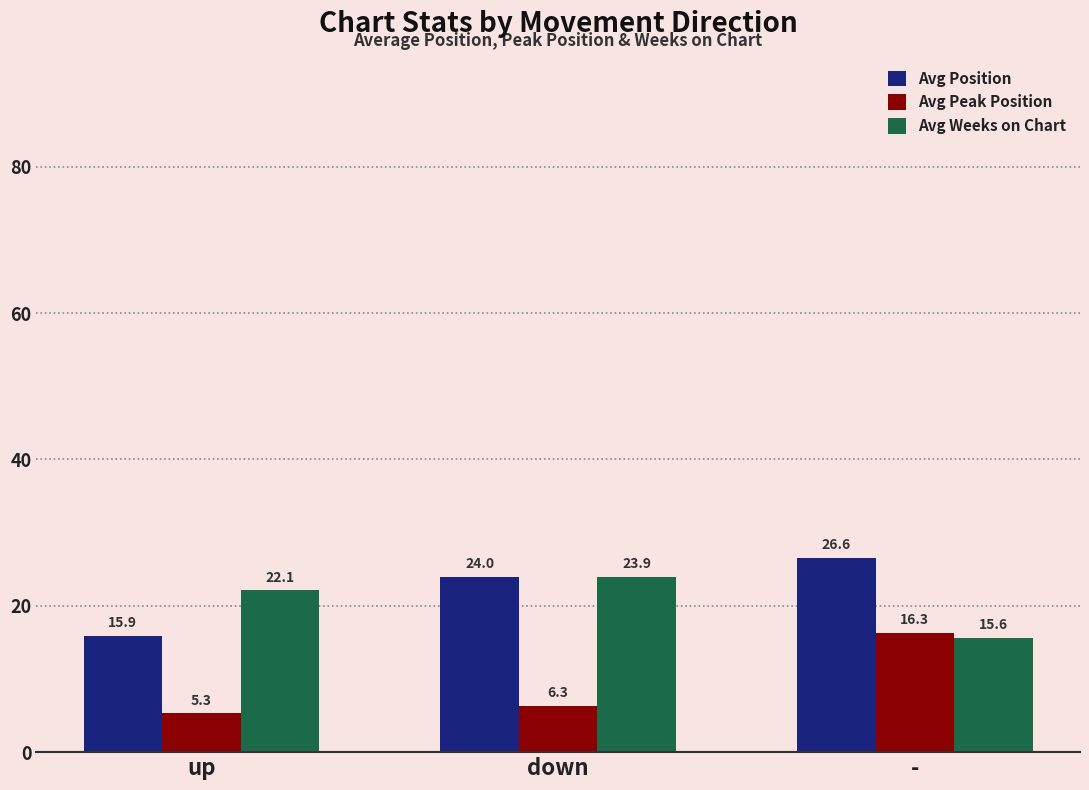

Where does the Avg Weeks on Chart series first go above 22?

up